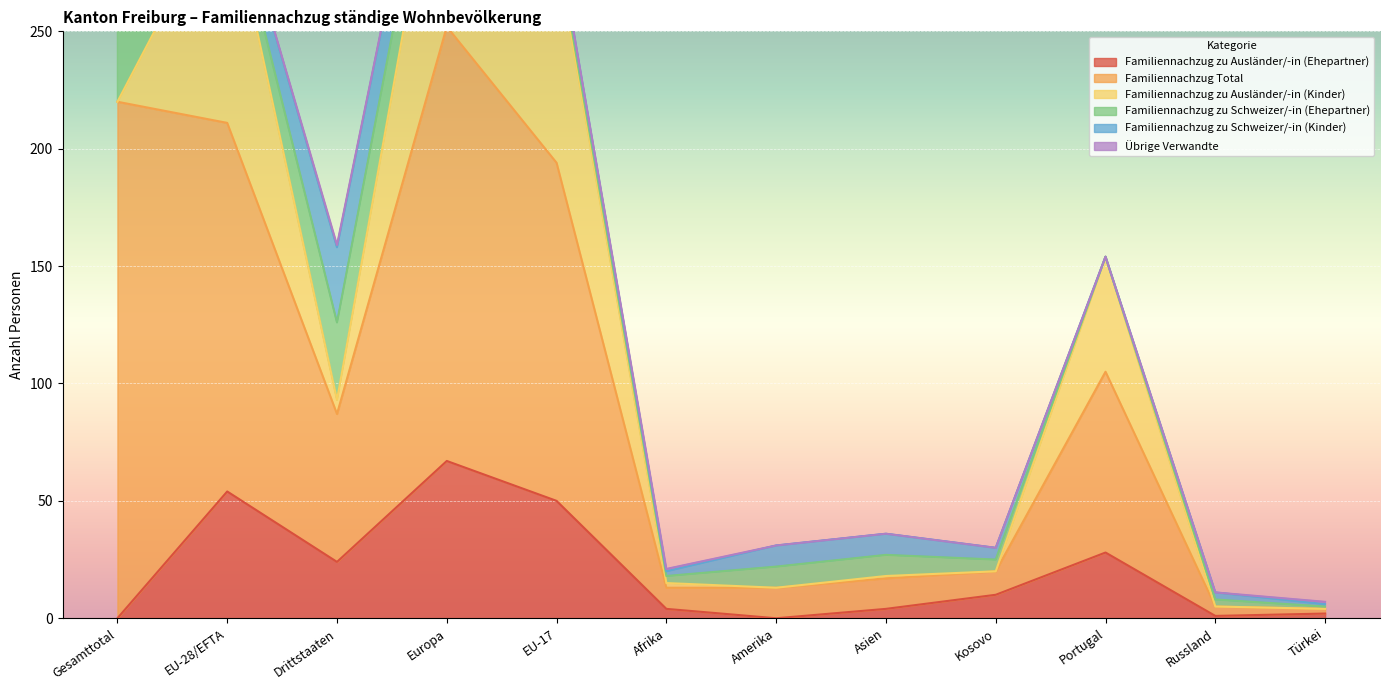

True or false: Übrige Verwandte has more than 0 points higher than both neighbors.

True